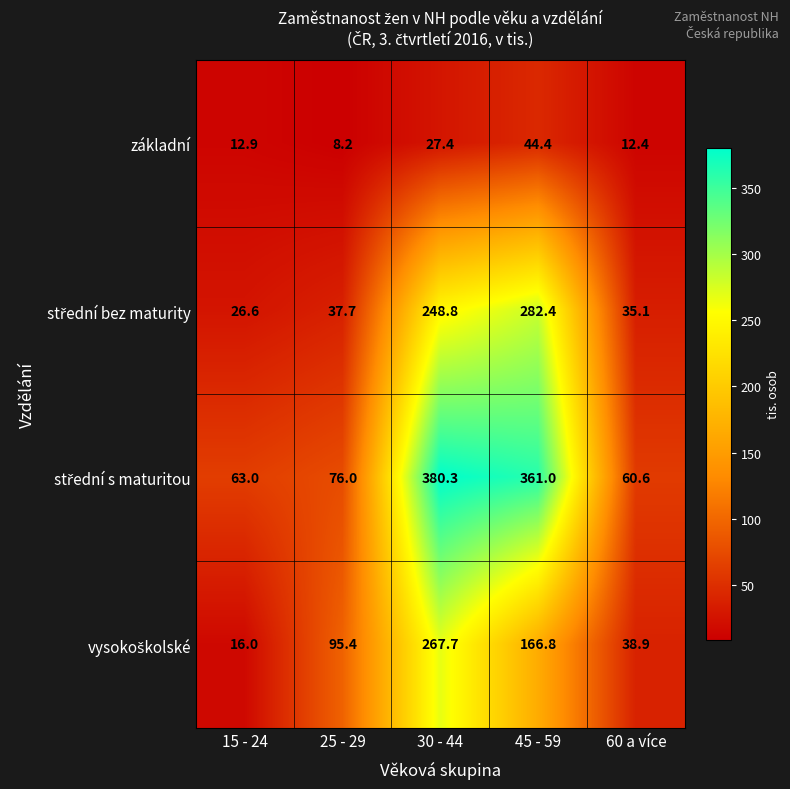

What is the total value across all series at 25 - 29?

217.3